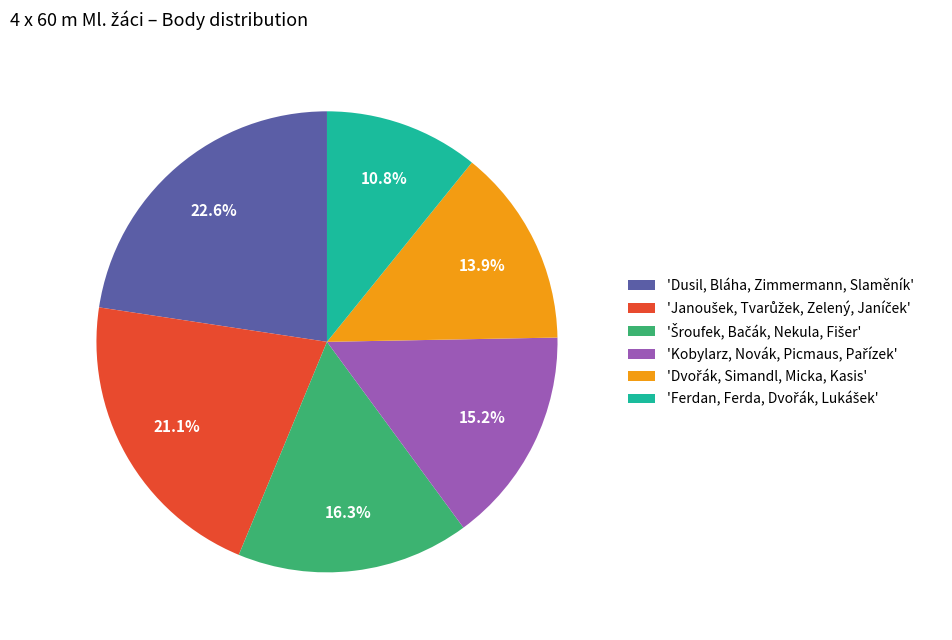

Which category has the biggest portion of the pie?

'Dusil, Bláha, Zimmermann, Slaměník'